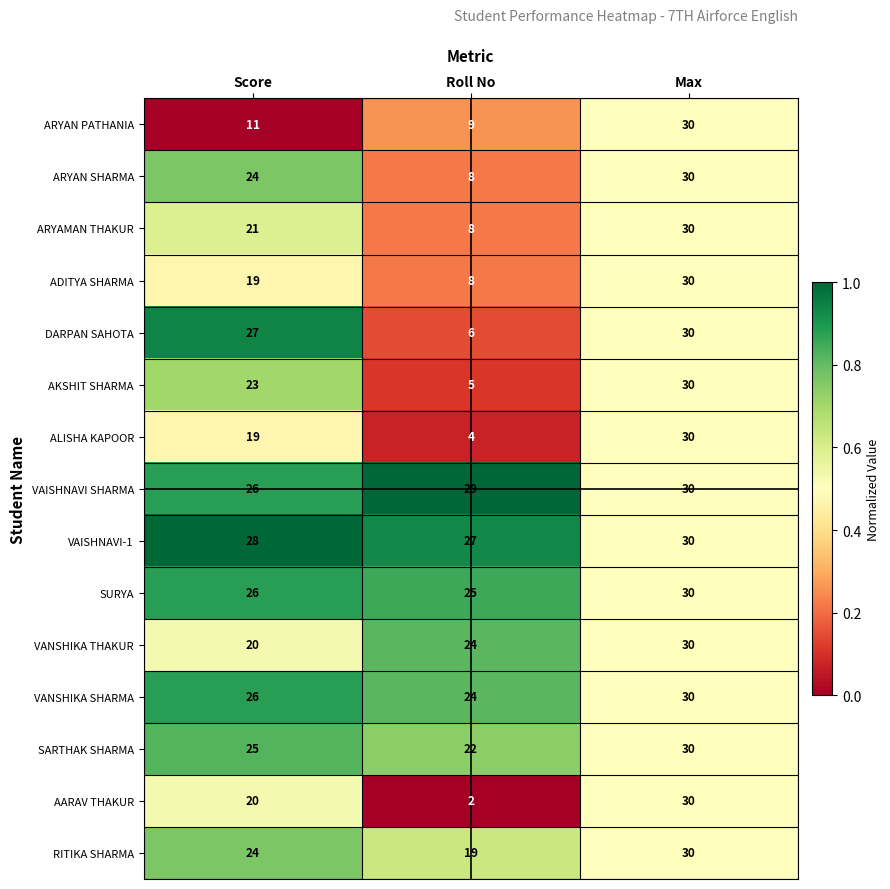

What is the minimum value for ARYAN SHARMA?

8